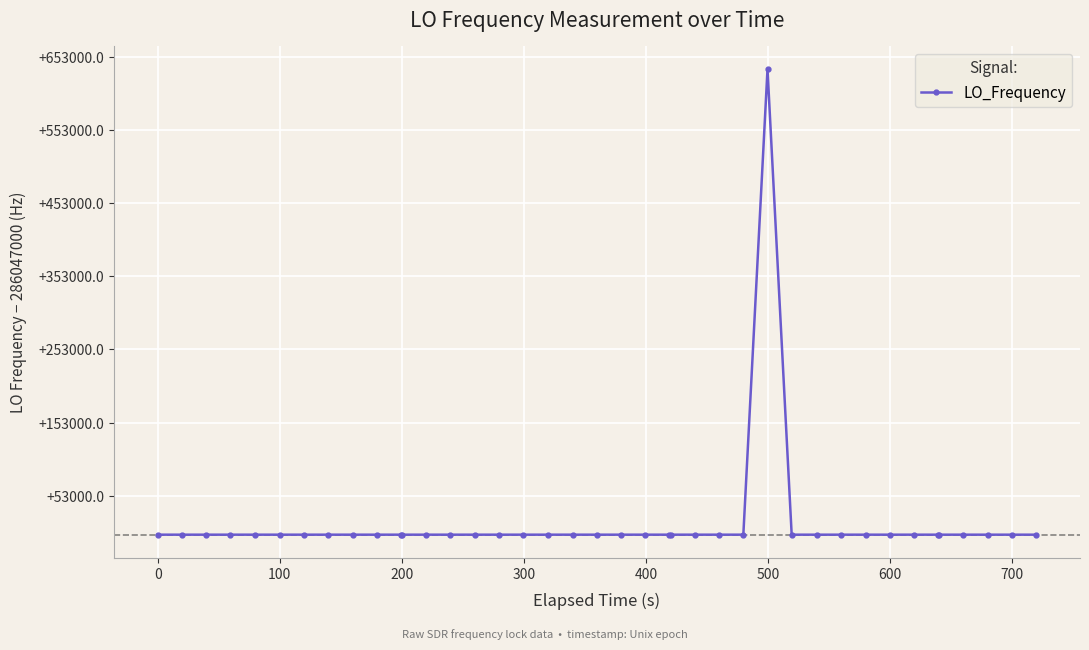

Reading left to right, extract all data points from this chart.

286047001.1	286047001.1	286047001.0	286047000.7	286047000.6	286047000.6	286047000.5	286047001.0	286047000.5	286047000.9	286047002.7	286047002.7	286047000.6	286047000.9	286047000.5	286047000.5	286047000.6	286047001.0	286047001.0	286047000.8	286047000.9	286047001.0	286047000.7	286047000.7	286046998.2	286046999.2	286047000.8	286682704.4	286046999.3	286046998.4	286046999.3	286046998.4	286046998.1	286046998.7	286046998.7	286046998.7	286046998.8	286046998.5	286046998.3	286046998.4